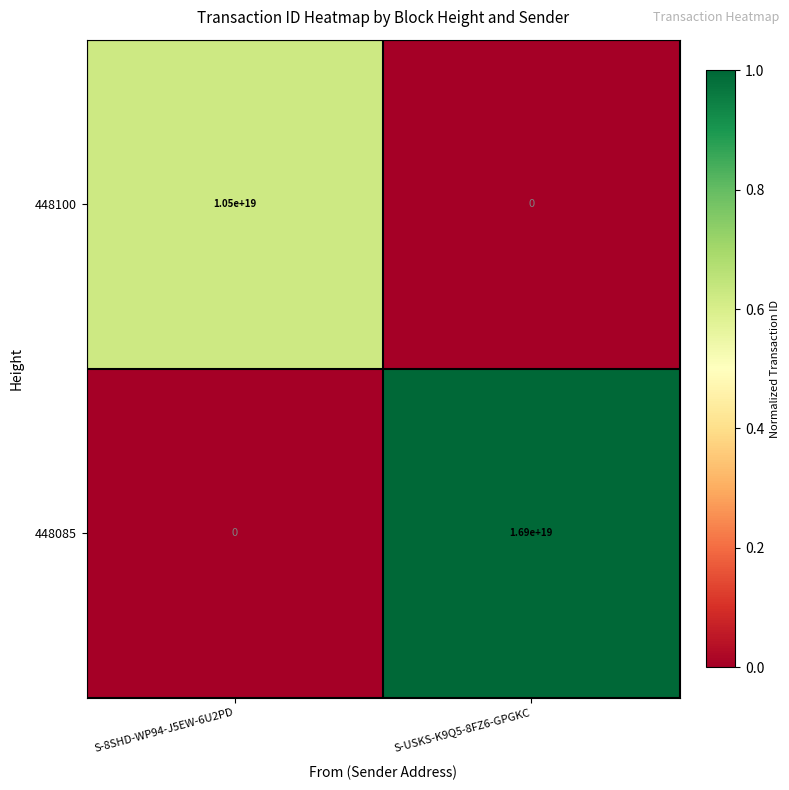

The 448100 series shows 4212941098240589824 at S-USKS-K9Q5-8FZ6-GPGKC. True or false?

False